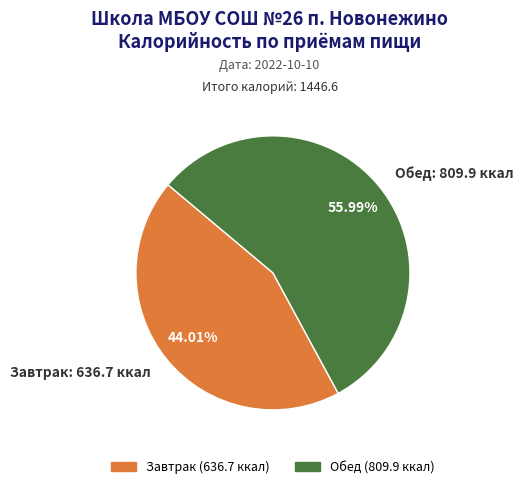

How many slices are in this pie chart?

2